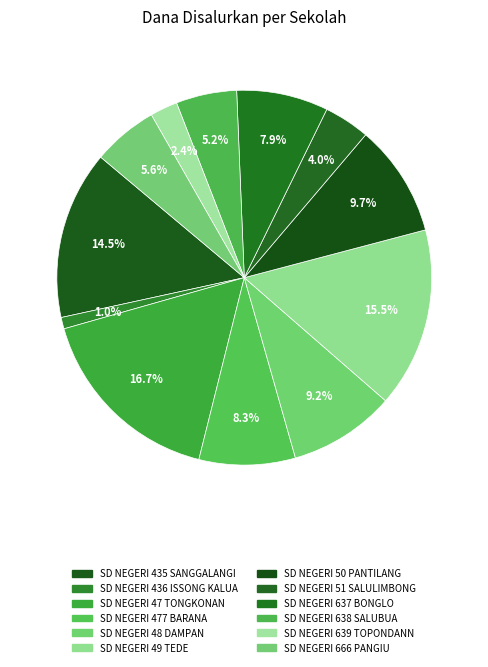

To the nearest percent, what portion does SD NEGERI 51 SALULIMBONG represent?

4%